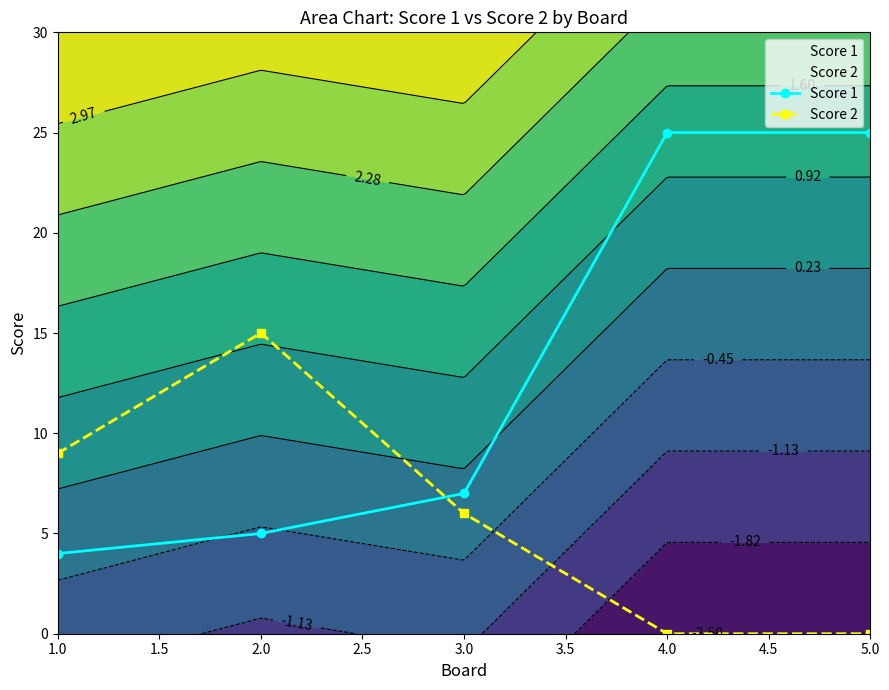

List the series in order of their overall mean, lowest first.

Score 2, Score 1